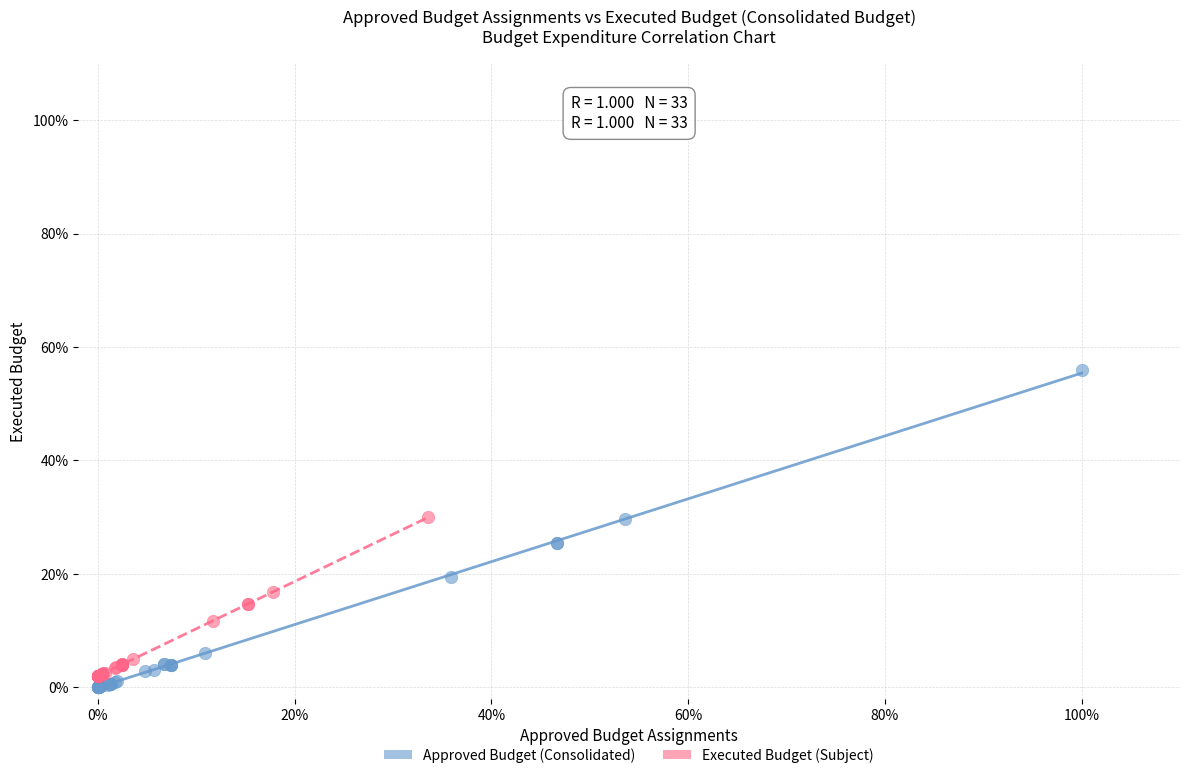

What are all the series names shown in the legend?

Approved Budget (Consolidated), Executed Budget (Subject)